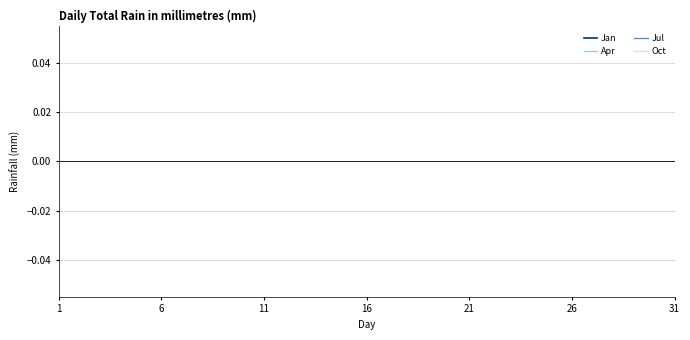

At 31, list the series in order from largest to smallest.

Jan, Apr, Jul, Oct